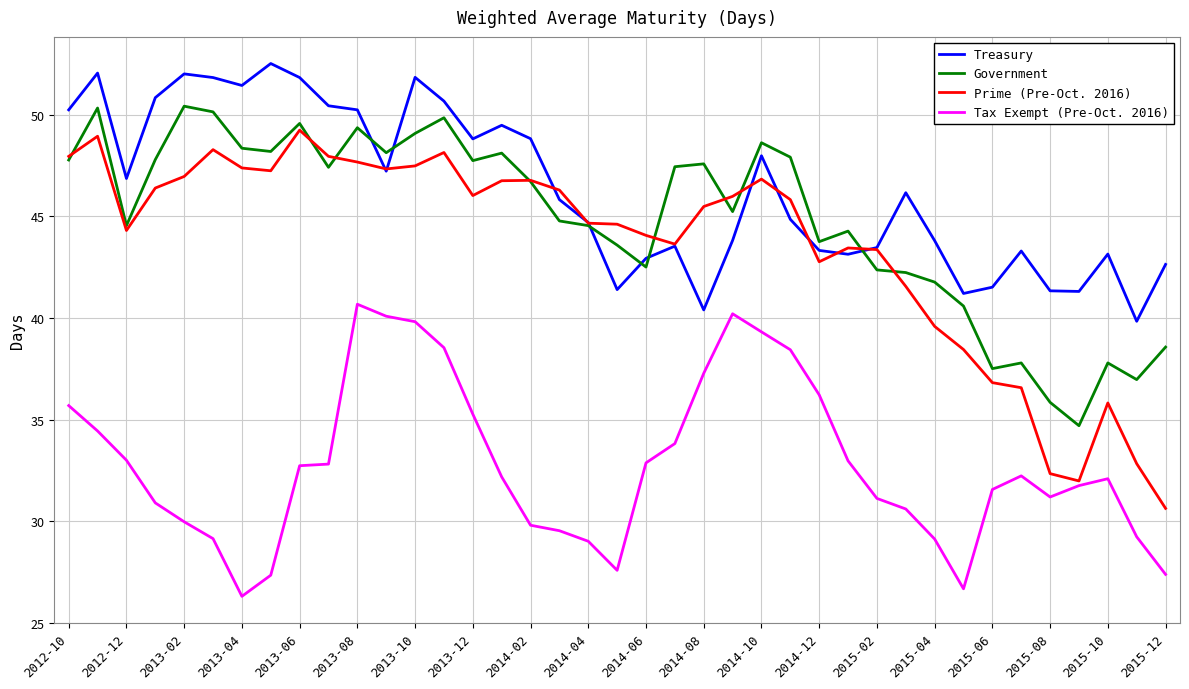

True or false: Tax Exempt (Pre-Oct. 2016) and Treasury cross at least once.

False